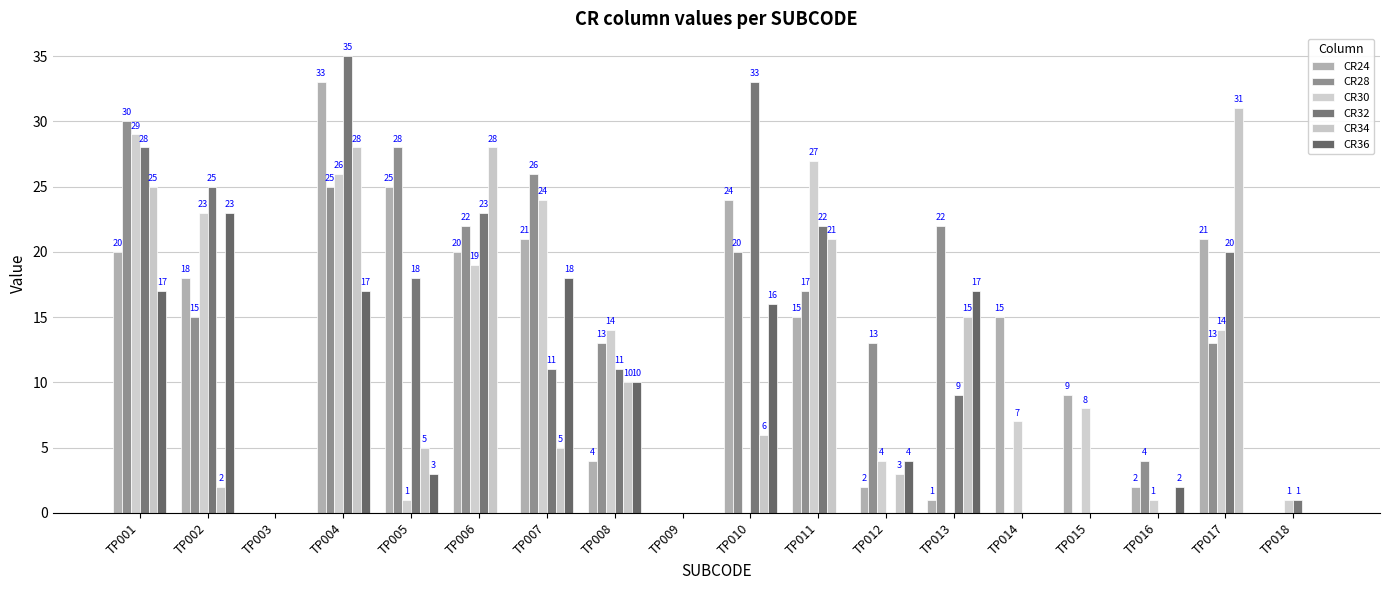

Which series has the largest range (max minus min)?

CR32